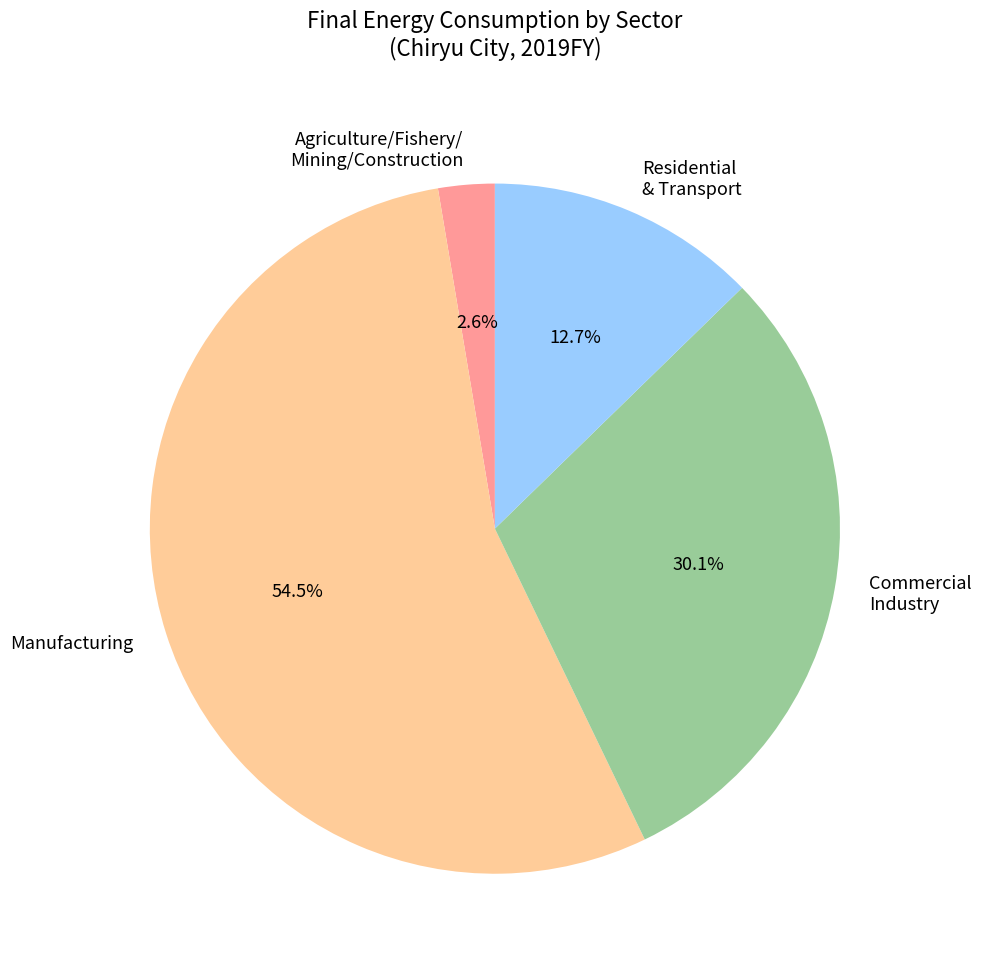

Is there a majority slice in this chart?

Yes